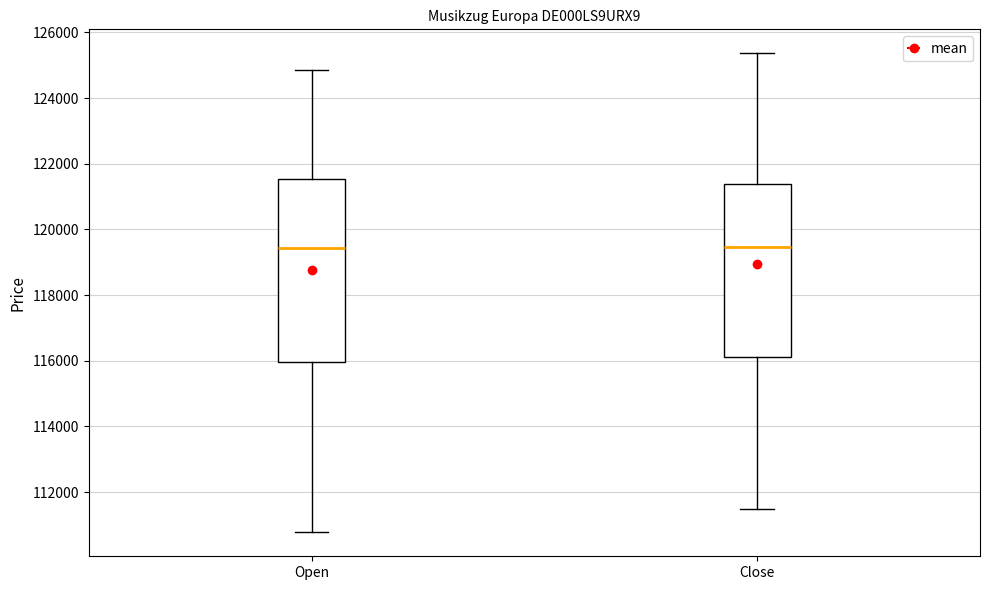

Reading left to right, read every box against the y-axis: the position of its median line, the range the box covers, and the ends of its whiskers. The values are not printed on the chart, so give them approximately, as read against the axis.

Open: median 119400, box 116000 to 121600, whiskers 110800 to 124800
Close: median 119400, box 116200 to 121400, whiskers 111400 to 125400